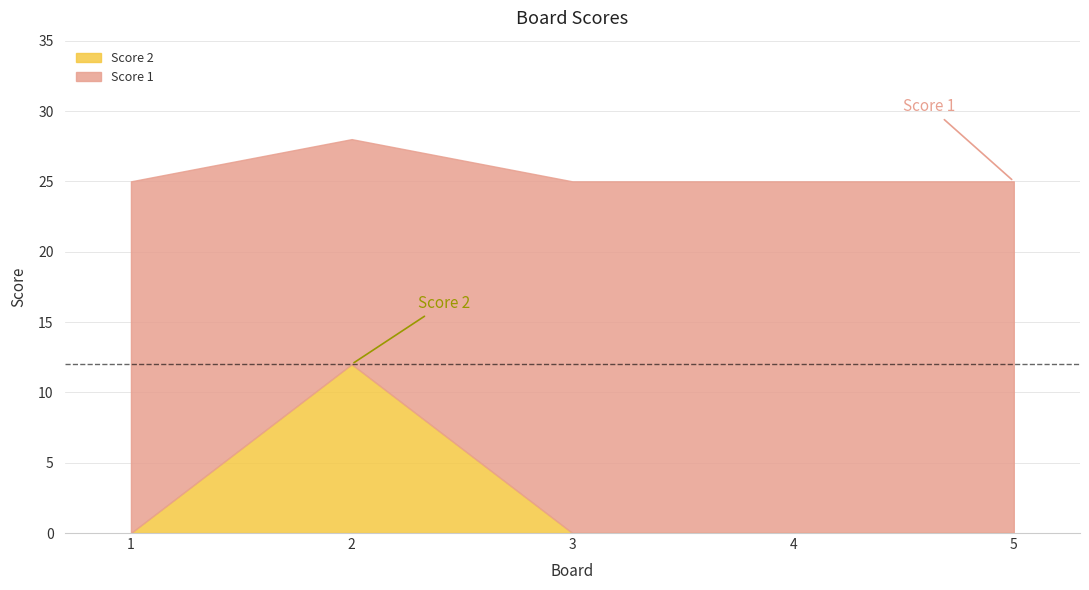

Which series has the largest total across all categories?

Score 1